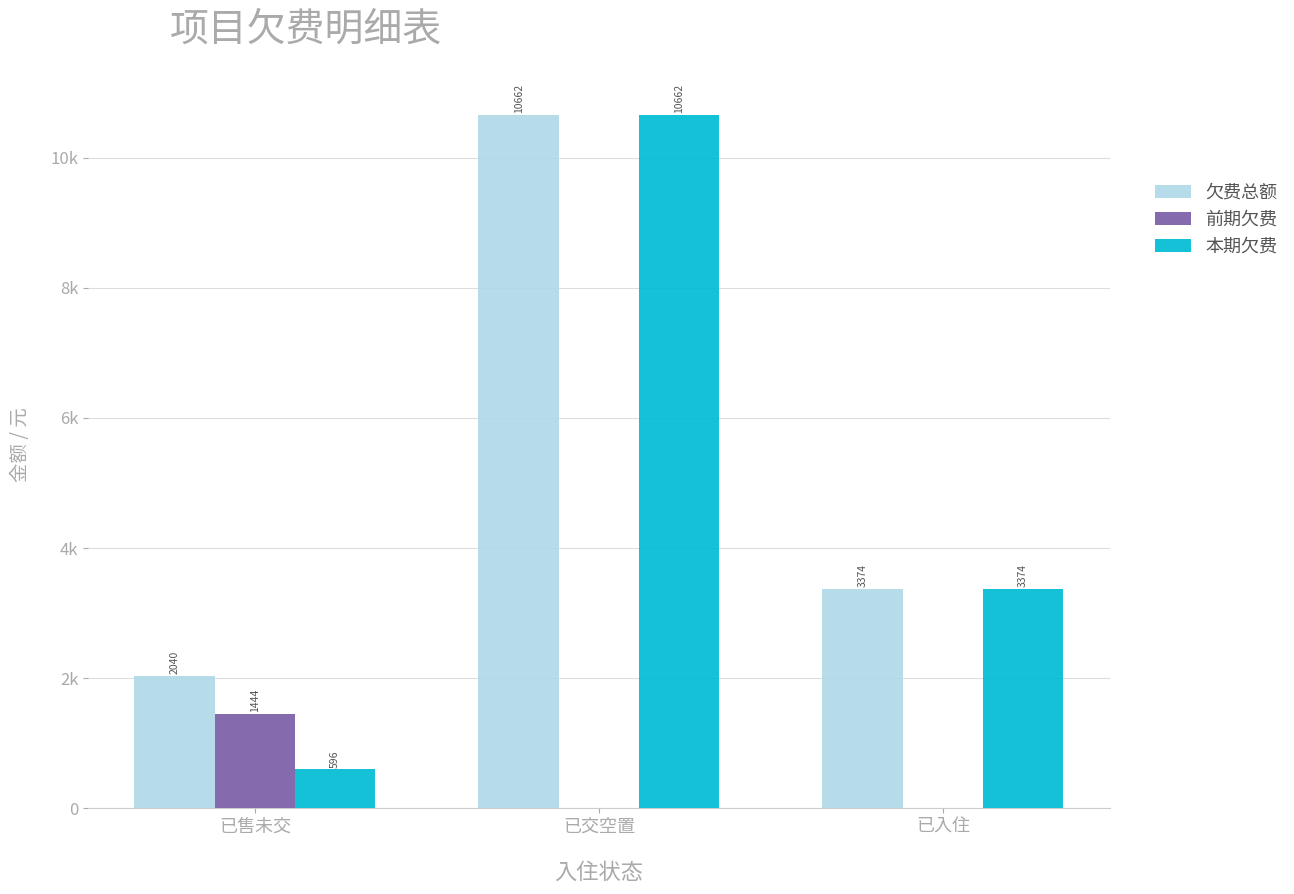

The value of 欠费总额 at 已售未交 is 3593.0. True or false?

False